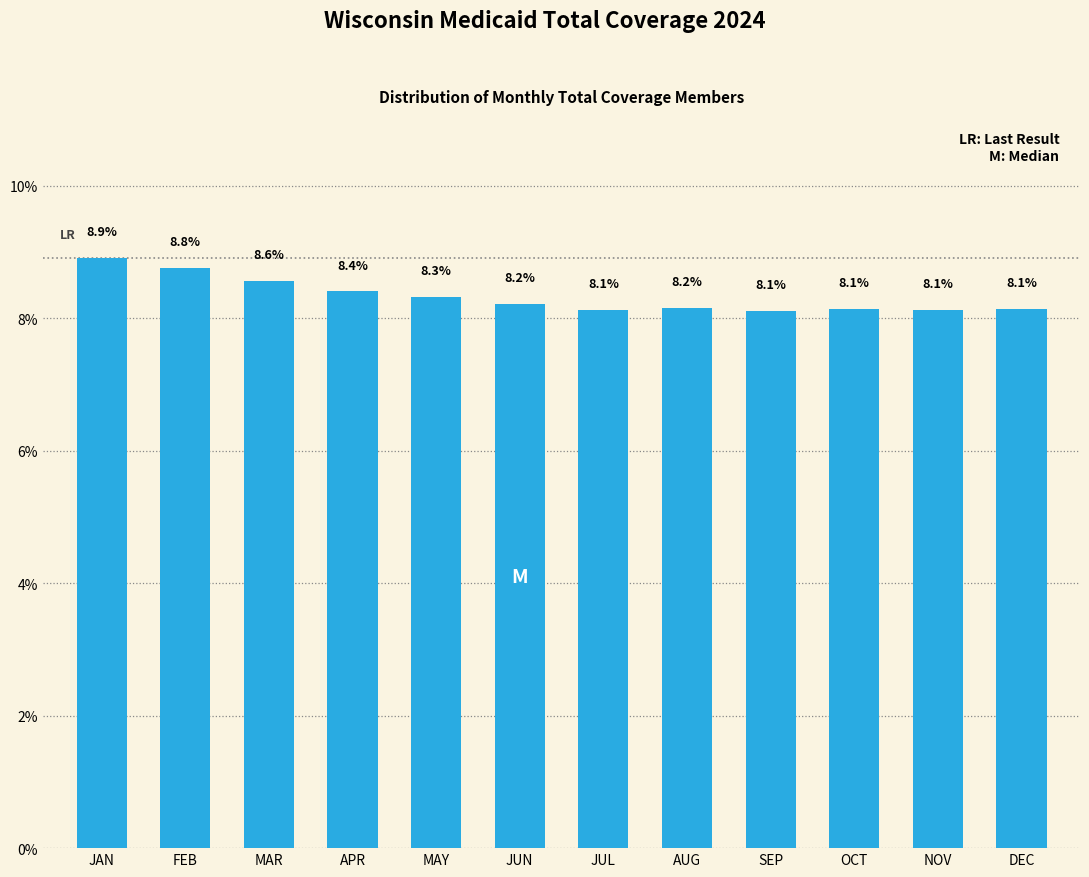

Reading right to left, transcribe all the data shown in this chart.

DEC=8.1	NOV=8.1	OCT=8.1	SEP=8.1	AUG=8.2	JUL=8.1	JUN=8.2	MAY=8.3	APR=8.4	MAR=8.6	FEB=8.8	JAN=8.9